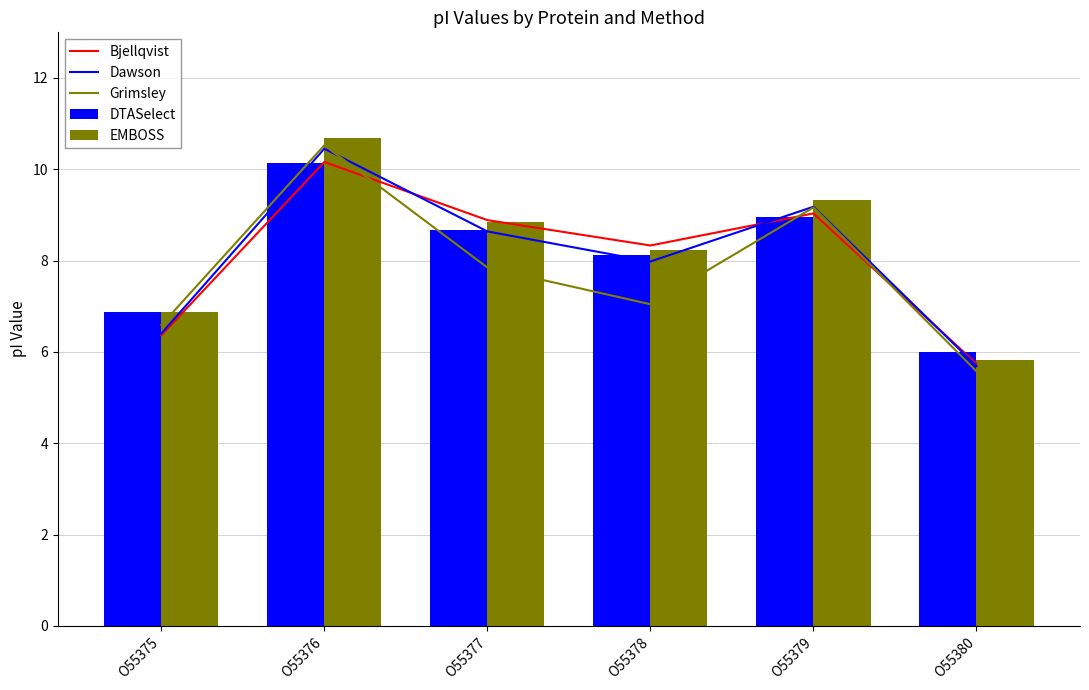

What is the minimum value for Grimsley?

5.6